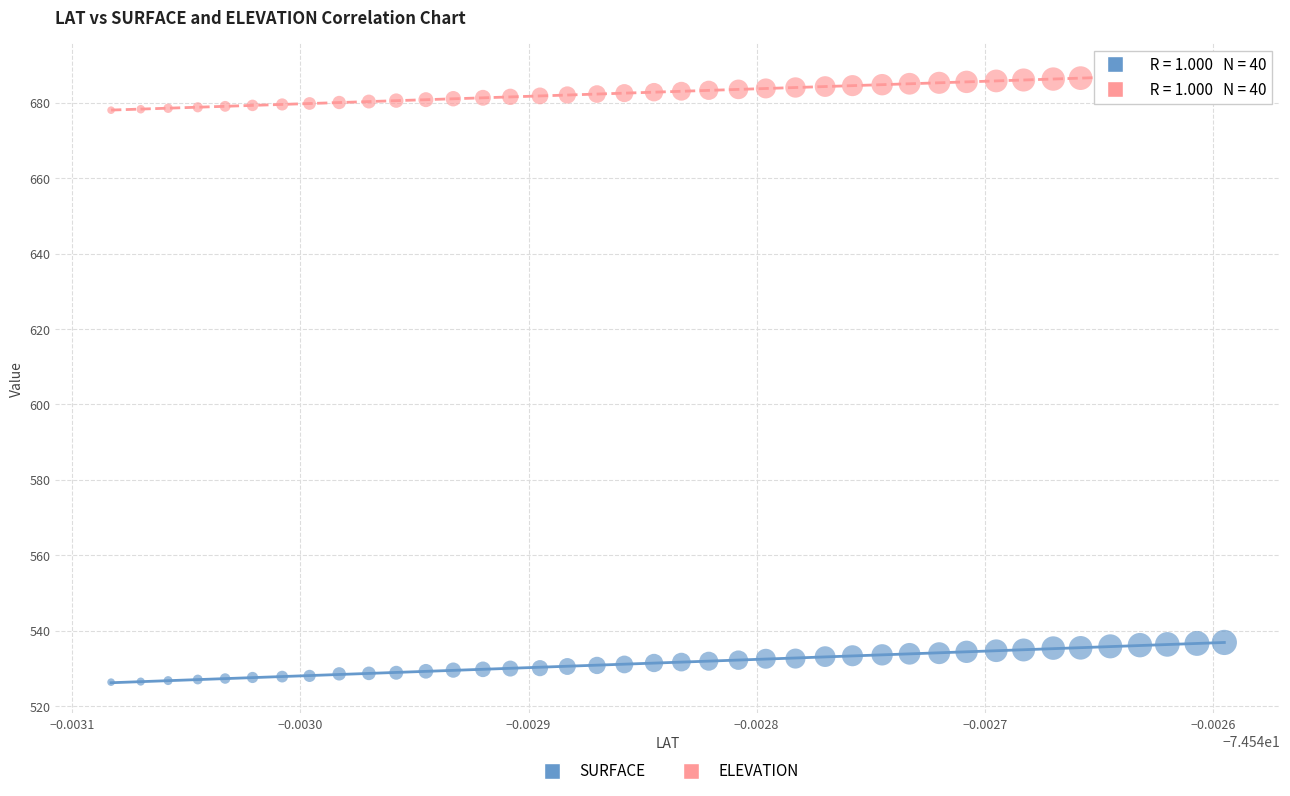

Across all data points, what is the range of Y values (max minus min)?

161.4